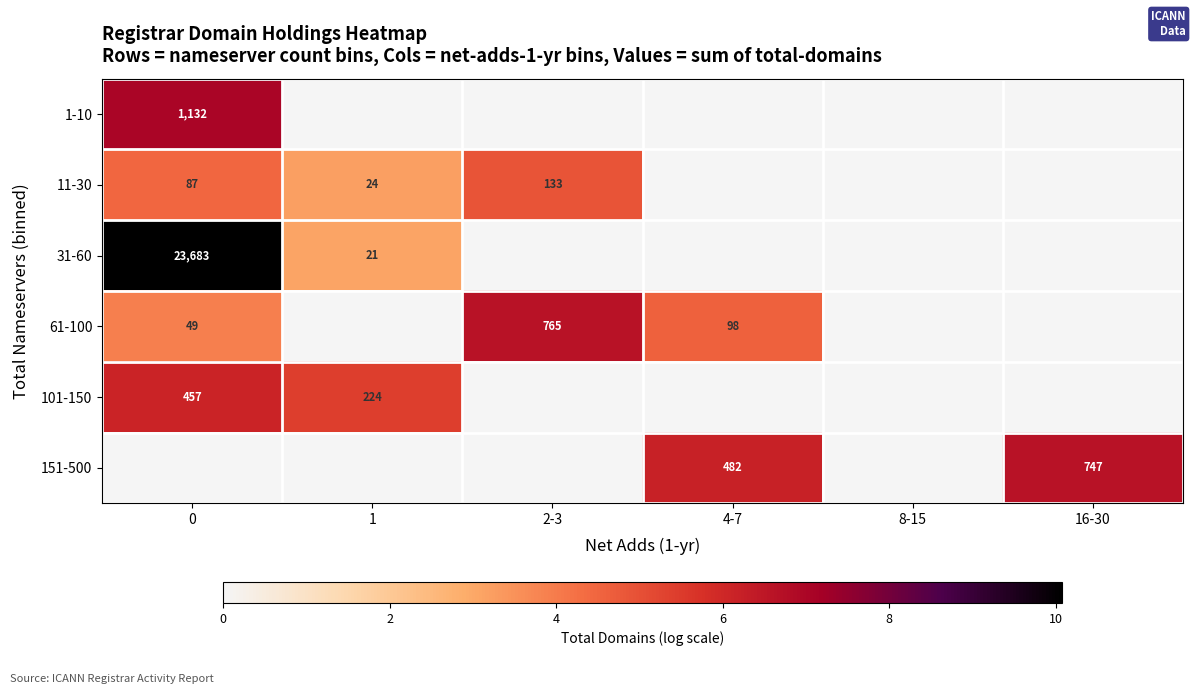

What is the difference between the 61-100 values at 2-3 and 0?

716